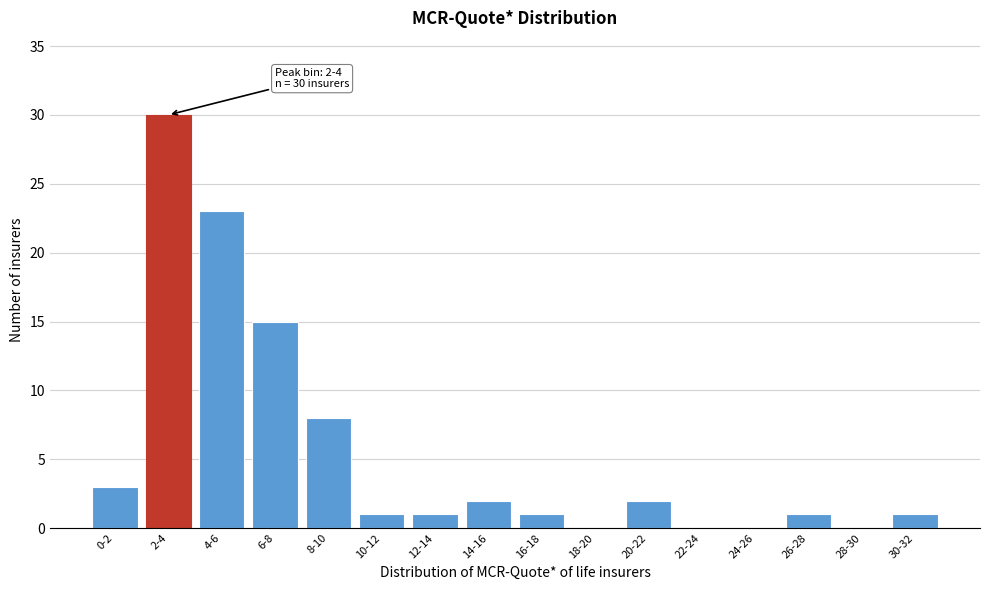

Reading left to right, transcribe all the data shown in this chart.

0-2=3	2-4=30	4-6=23	6-8=15	8-10=8	10-12=1	12-14=1	14-16=2	16-18=1	18-20=0	20-22=2	22-24=0	24-26=0	26-28=1	28-30=0	30-32=1